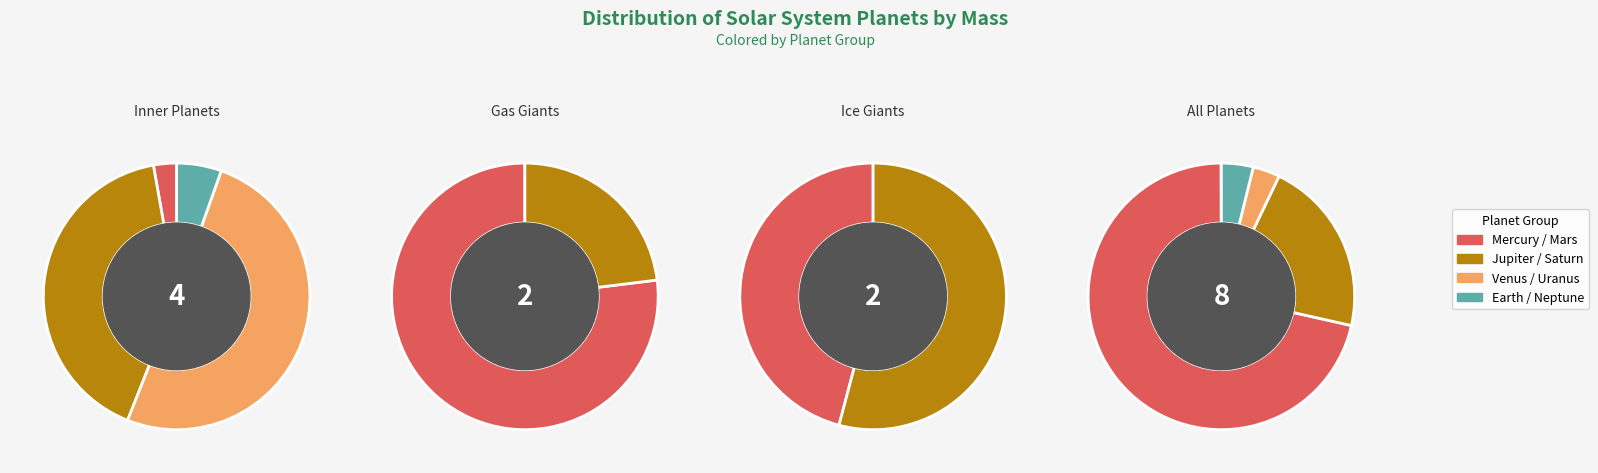

Rank the categories by value from highest to lowest.

Jupiter, Saturn, Neptune, Uranus, Earth, Venus, Mars, Mercury